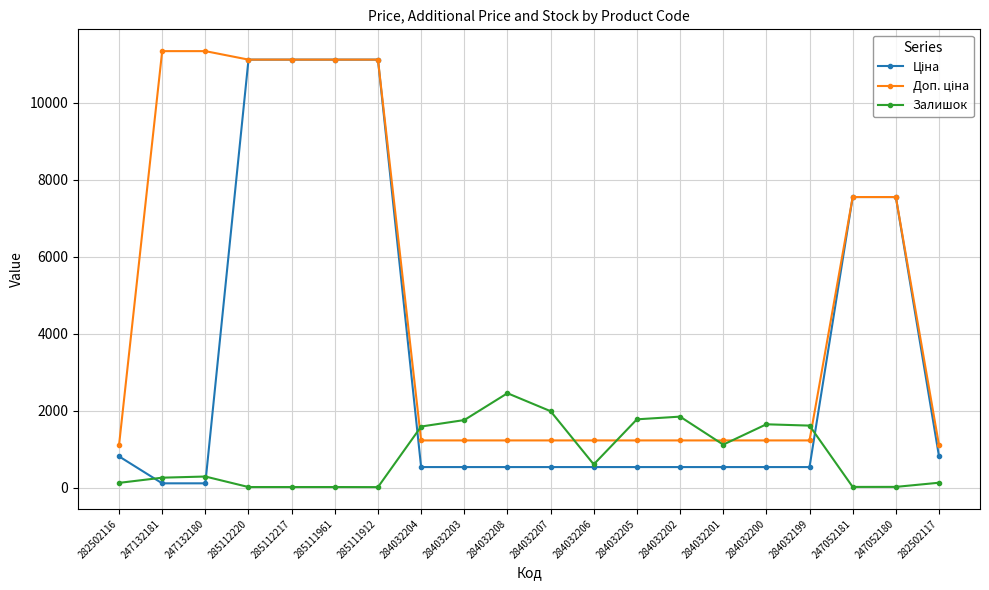

What is the minimum value shown in the chart?

15.0